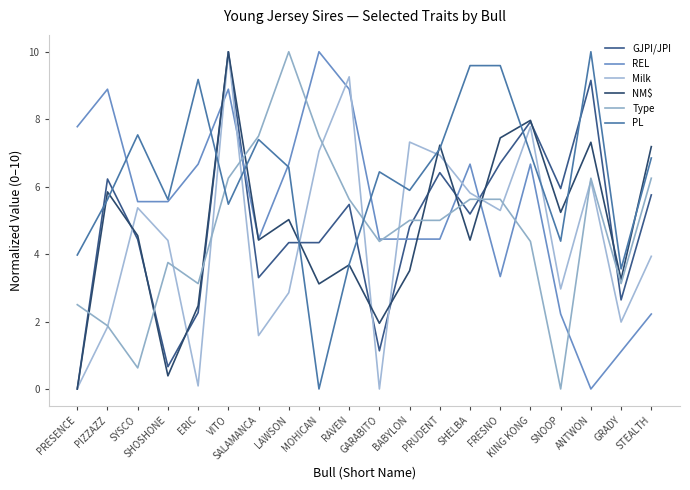

Which series ends up on top after the final intersection of Milk and PL?

PL